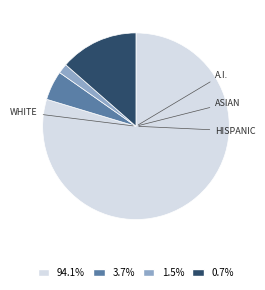

How many segments does this pie chart have?

4